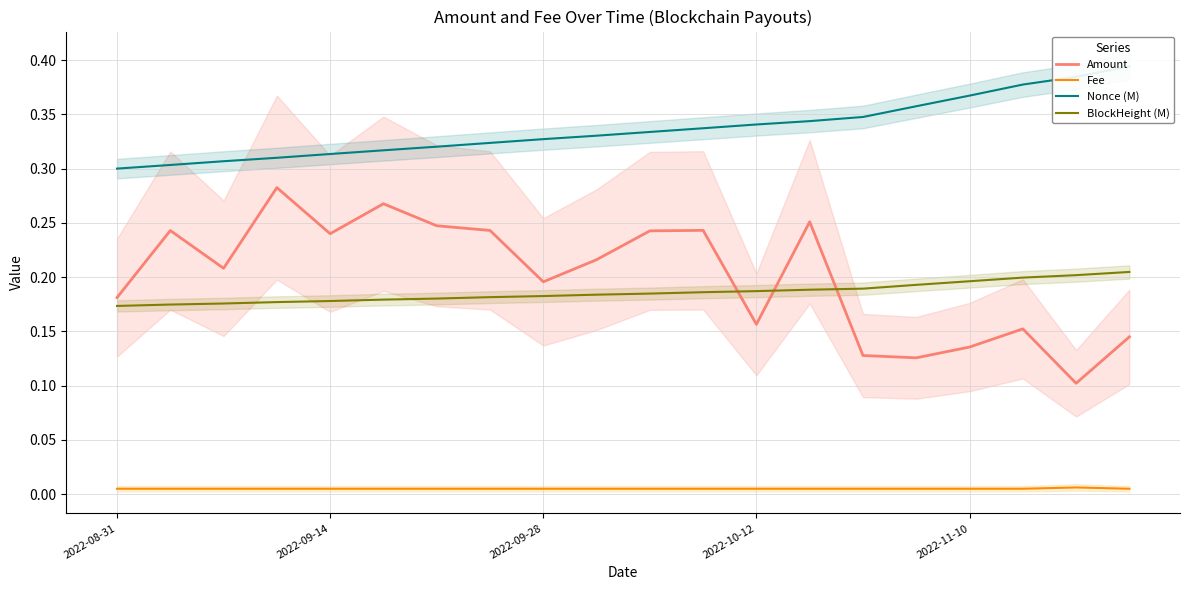

True or false: Amount and Fee cross at least once.

False